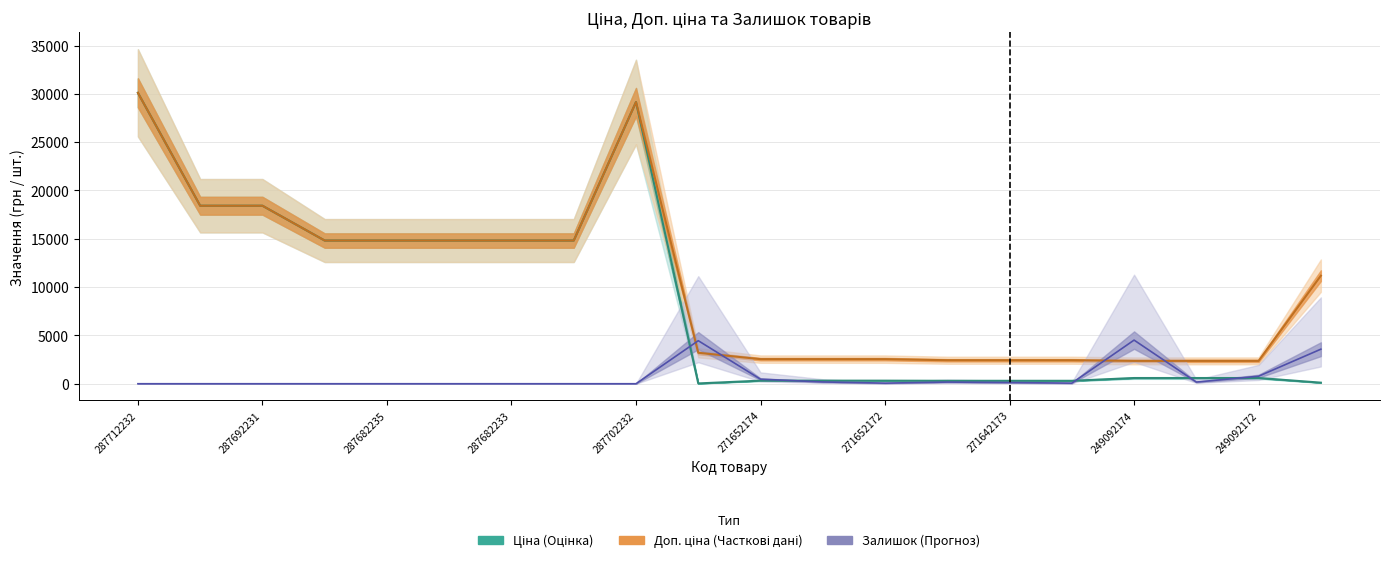

Rank the series at 287702232 from highest to lowest value.

Ціна, Доп. ціна, Залишок